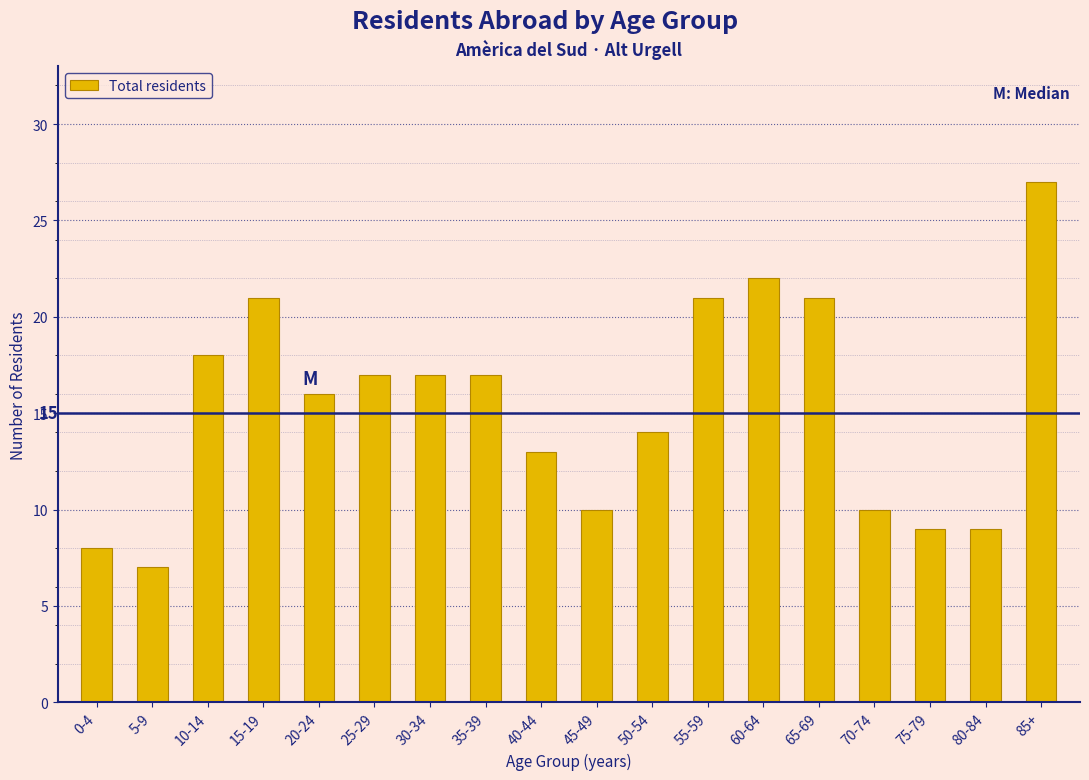

Reading left to right, transcribe all the data shown in this chart.

8	7	18	21	16	17	17	17	13	10	14	21	22	21	10	9	9	27